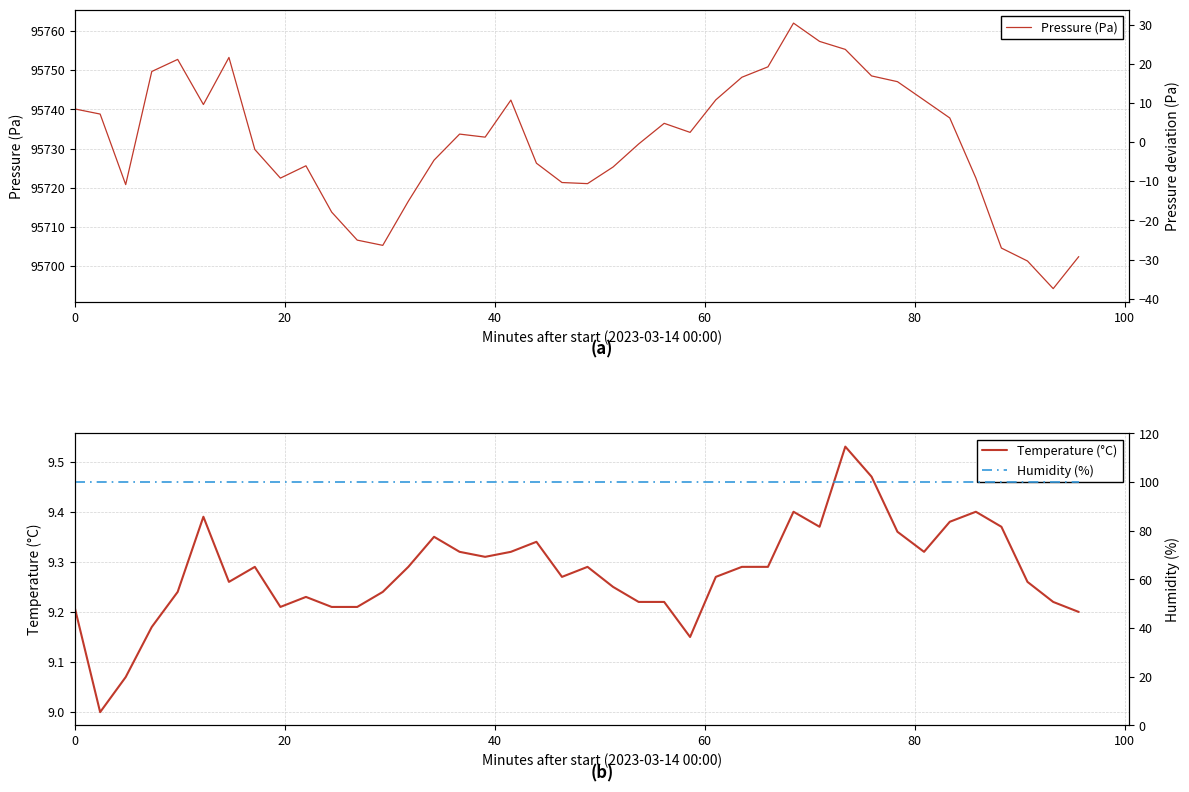

True or false: Humidity (%) and Temperature (°C) intersect in this chart.

False